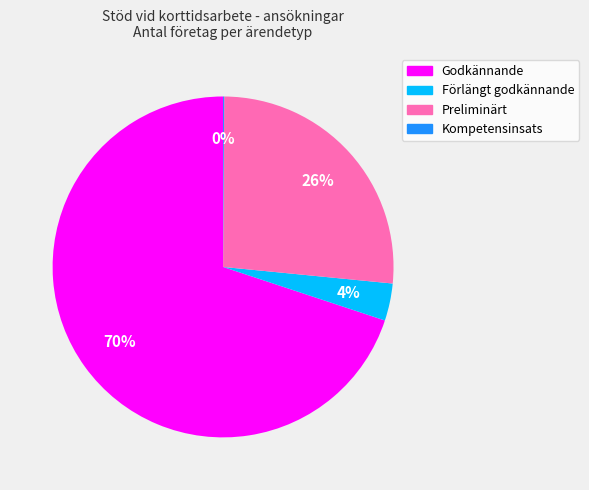

To the nearest percent, what is the average slice percentage?

25%